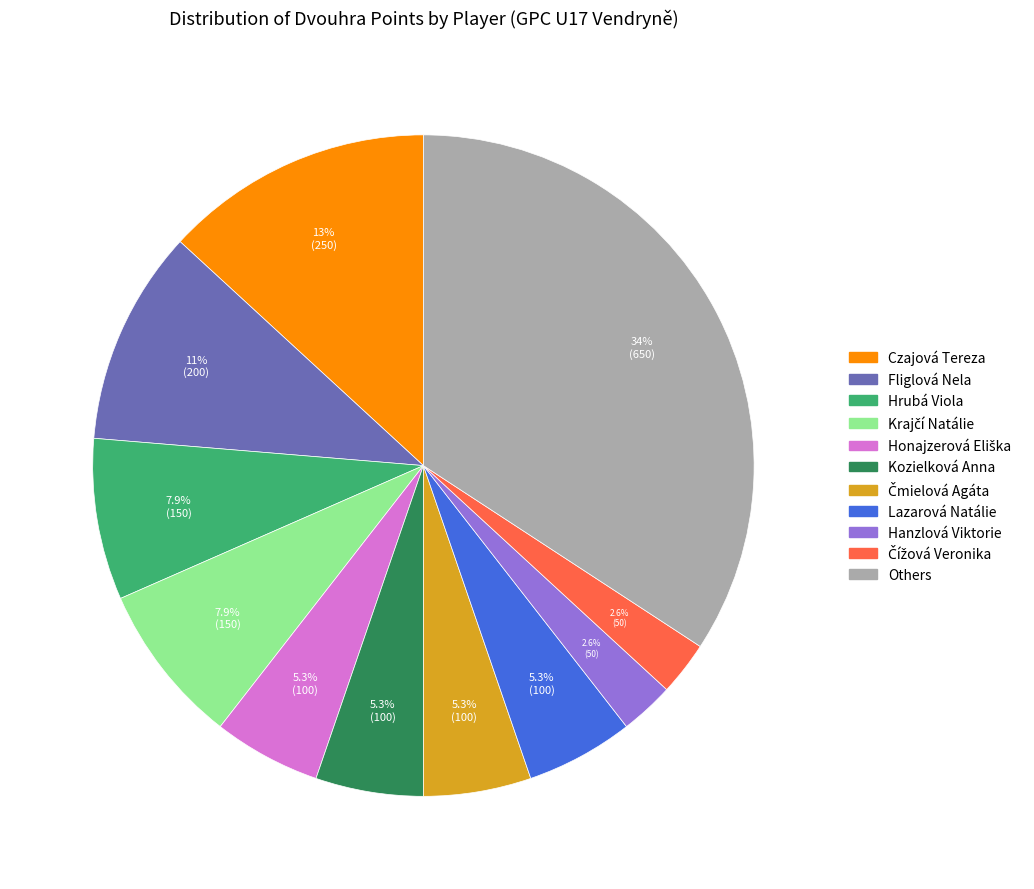

Does any single category account for the majority?

No